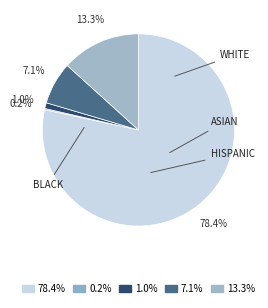

Which slice is the smallest?

Black